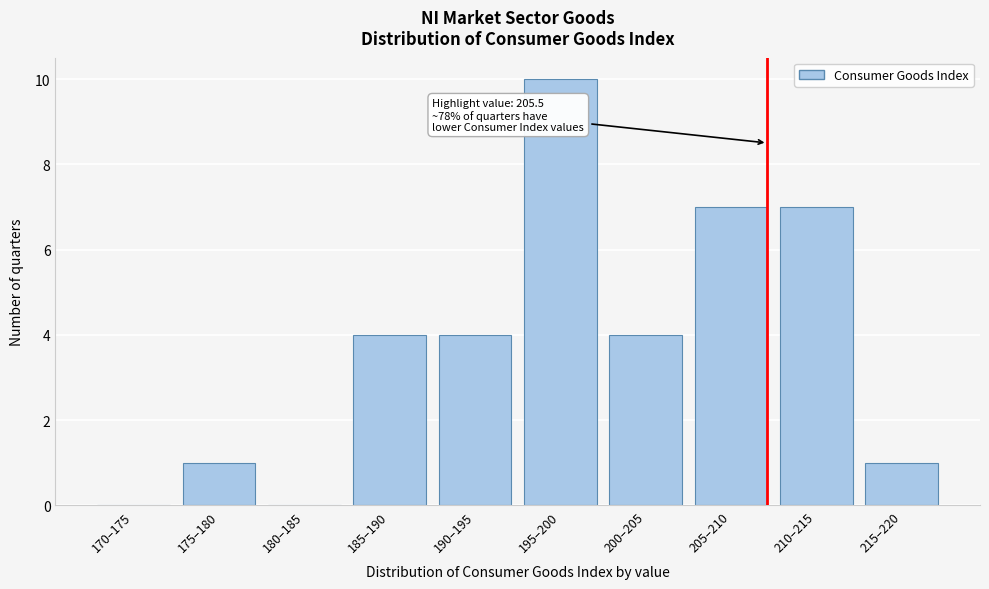

Reading left to right, what are all the values shown in this chart?

170–175=0	175–180=1	180–185=0	185–190=4	190–195=4	195–200=10	200–205=4	205–210=7	210–215=7	215–220=1